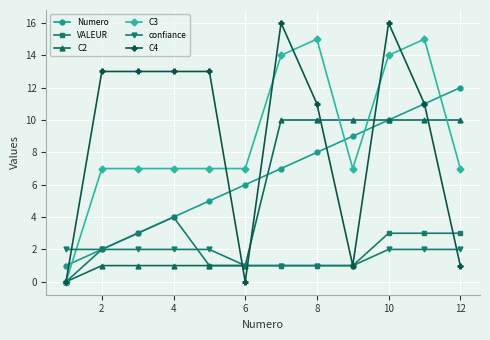

Is this an area chart (filled region under the line)?

No